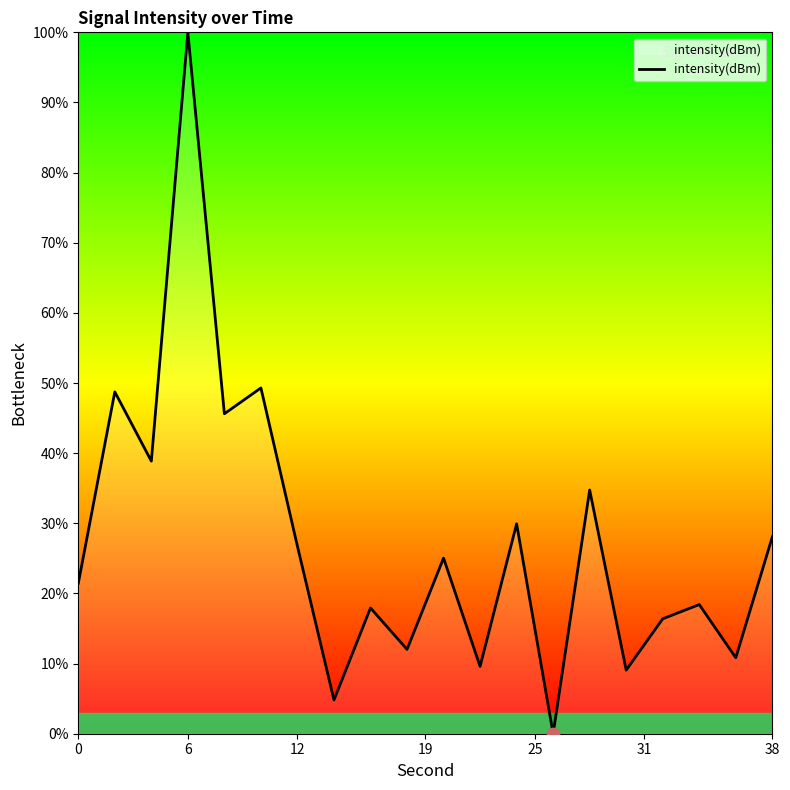

What is the greatest value displayed?

100.0